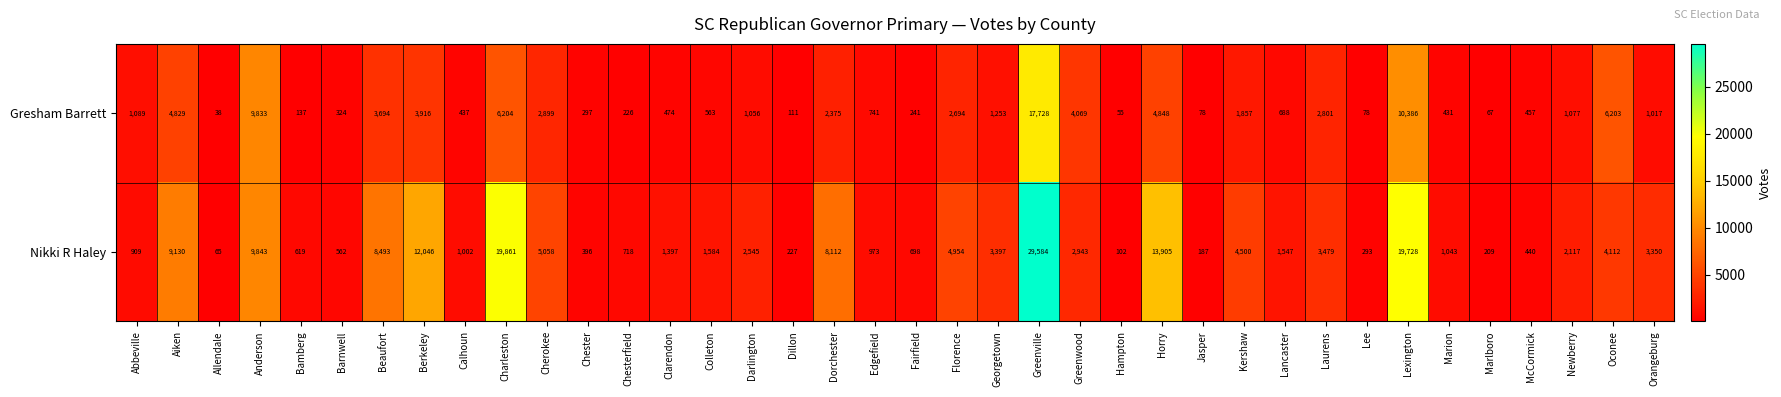

List the series in order of their peak value, lowest first.

Gresham Barrett, Nikki R Haley